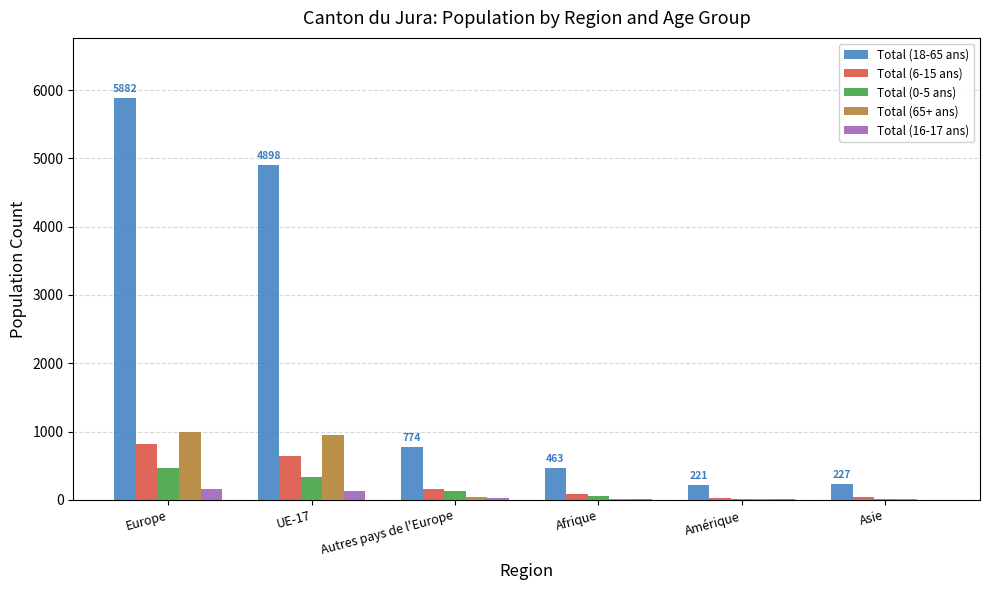

Between Europe and Asie, which series saw the biggest shift?

Total (18-65 ans)